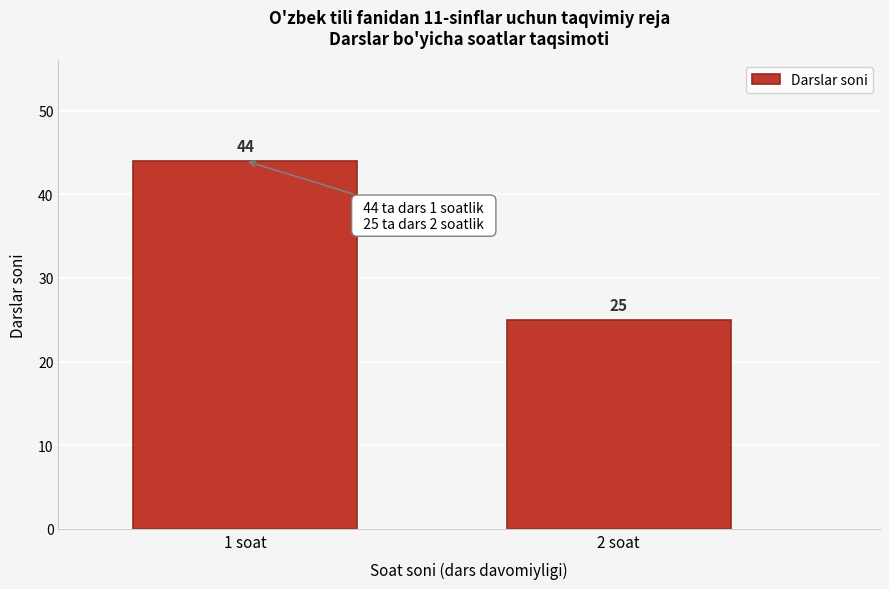

Reading left to right, what are all the values shown in this chart?

44	25